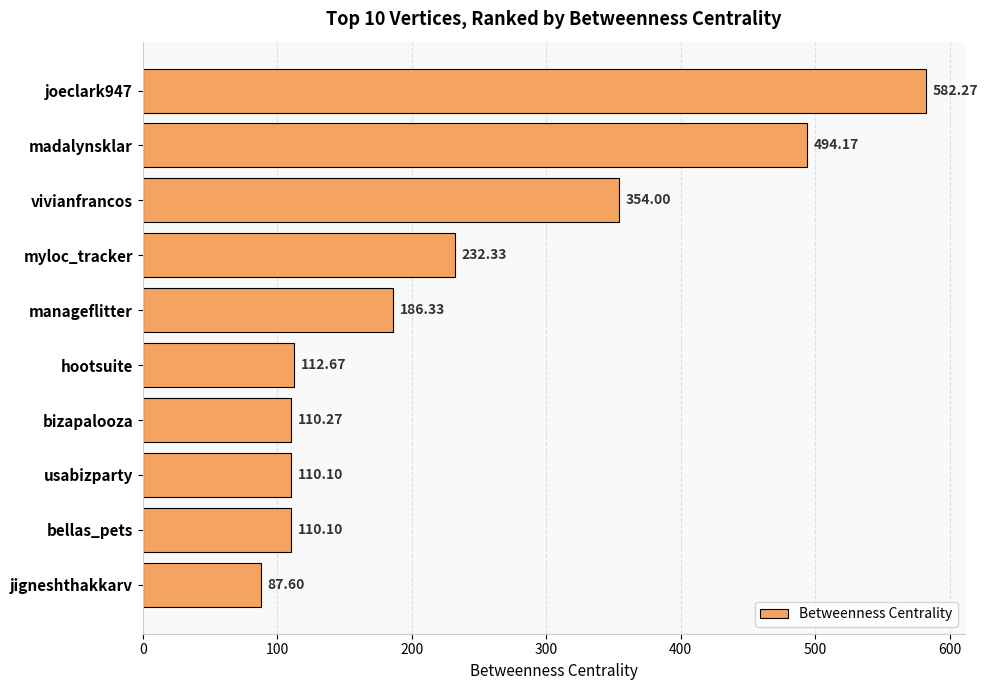

What is the sum of all values?

2379.8